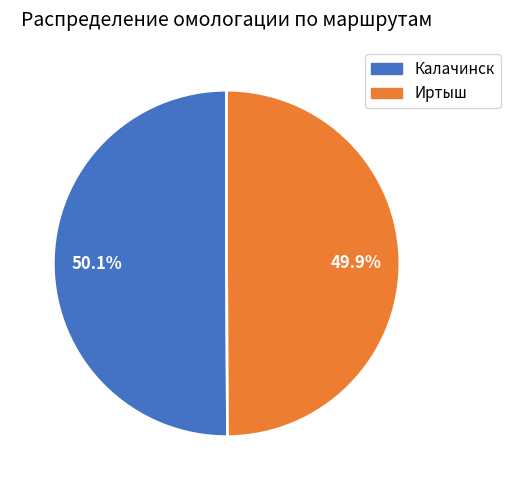

How many slices are in this pie chart?

2